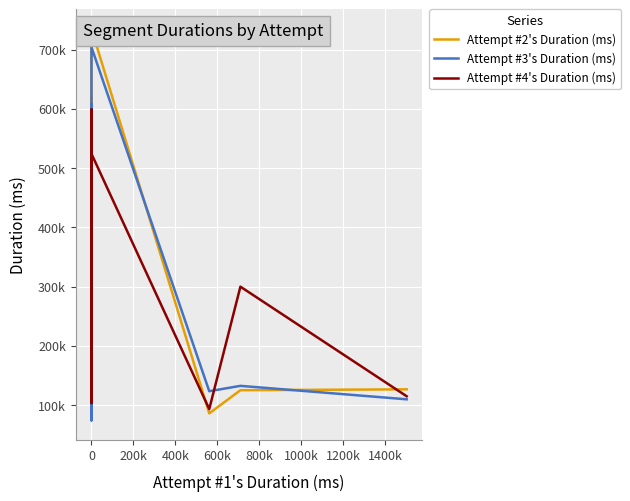

How many lines are shown in the chart?

3